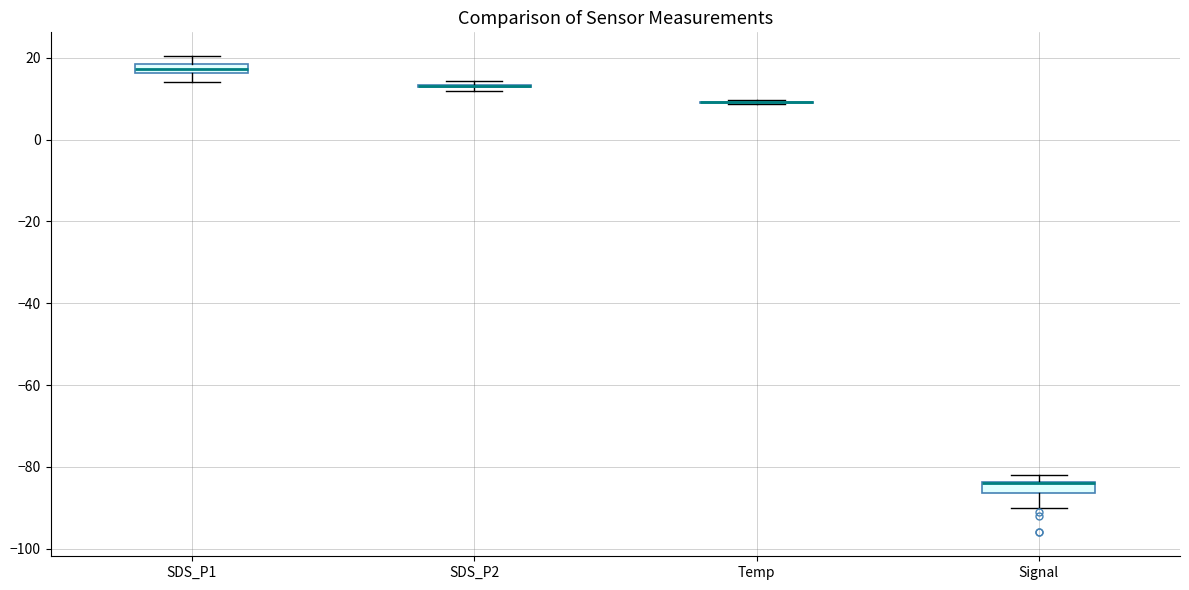

Where is the upper edge of the box for Signal on the y-axis? The values are not printed on the chart, so give them approximately, as read against the axis.

-84